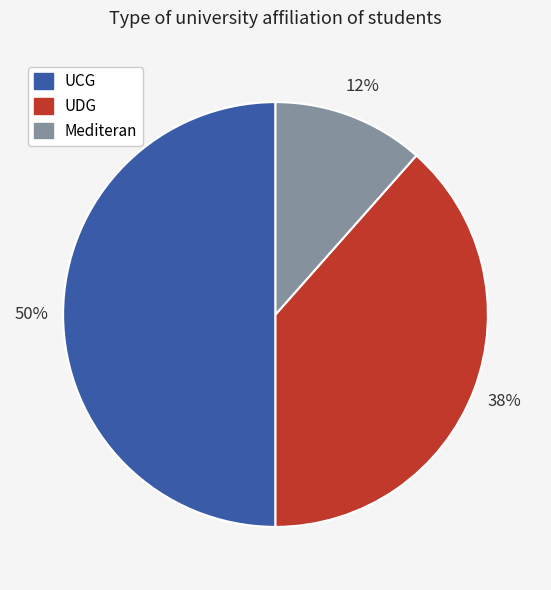

Count the number of slices in the pie.

3